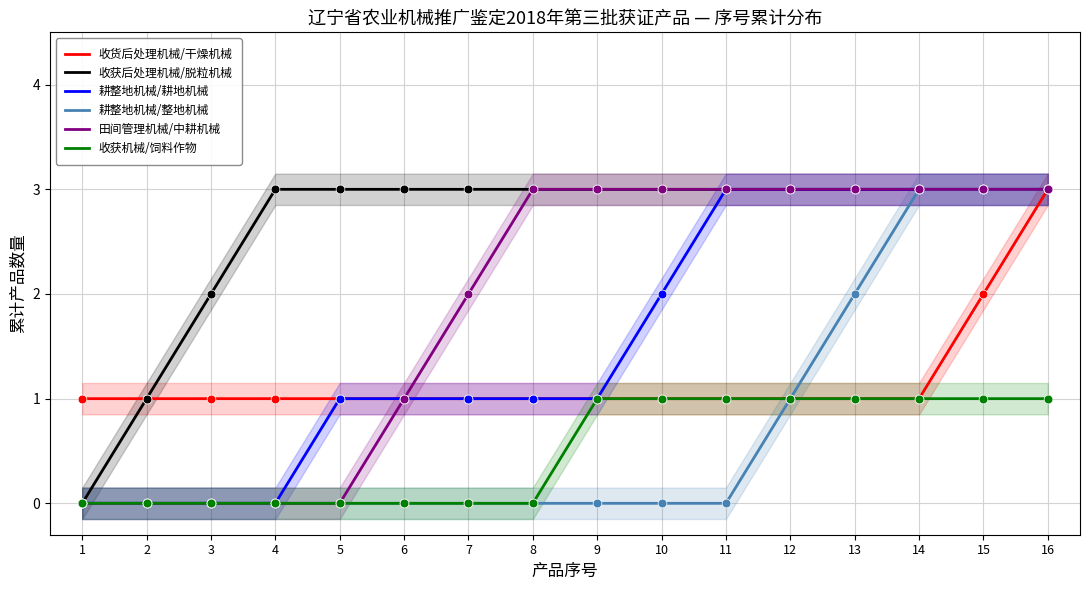

Which series reaches the maximum Y coordinate?

收货后处理机械/干燥机械